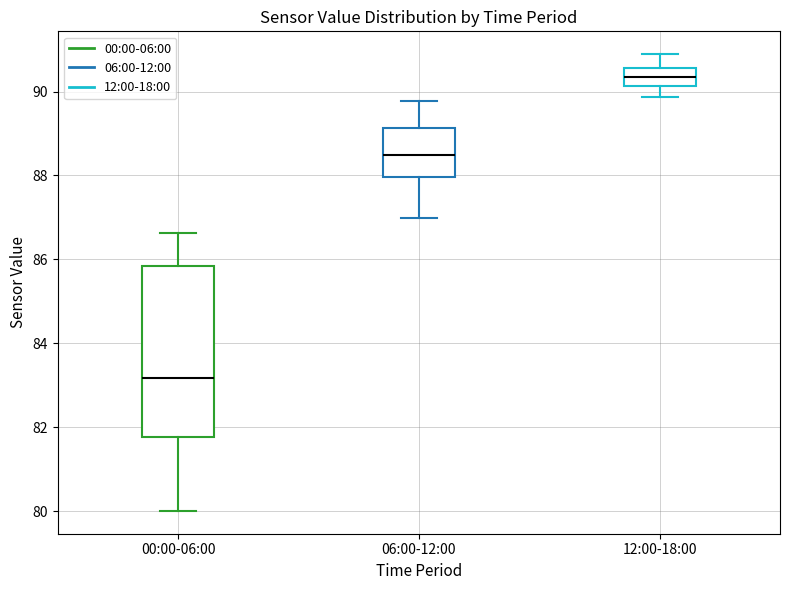

Where does the lower whisker of the box for 12:00-18:00 end on the y-axis? The values are not printed on the chart, so give them approximately, as read against the axis.

89.8